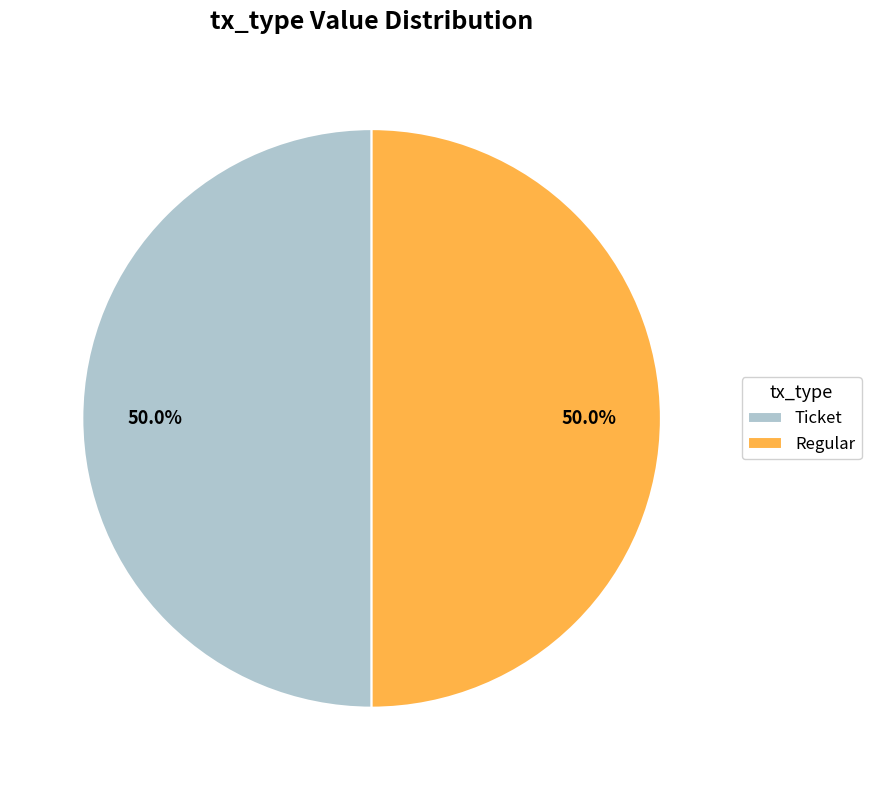

What percentage do Regular and Ticket together represent?

100.0%